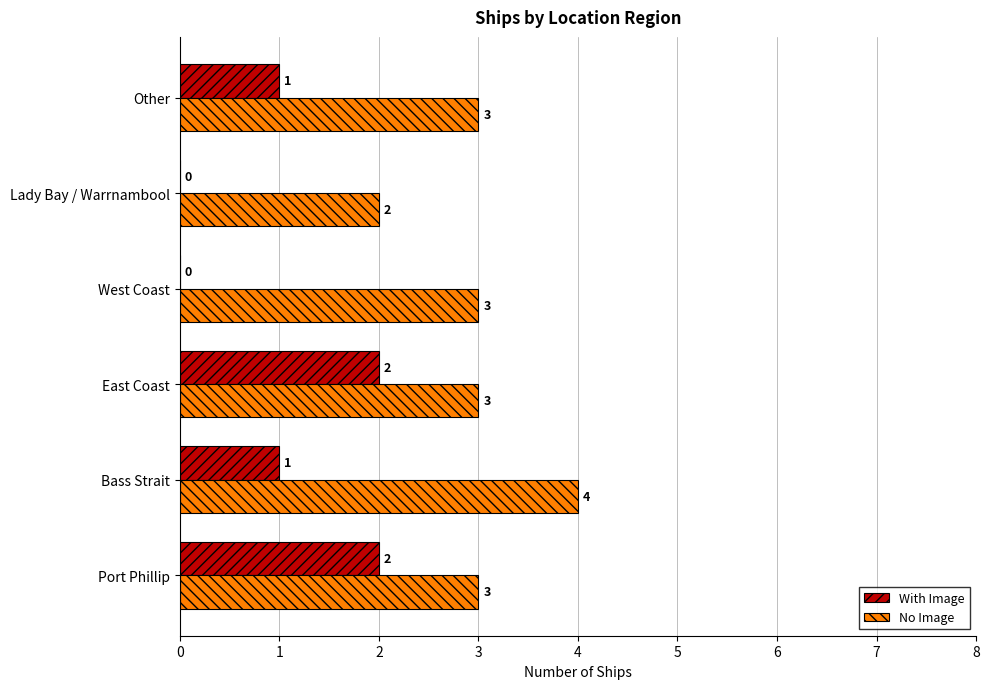

What is the highest value of the No Image series?

4